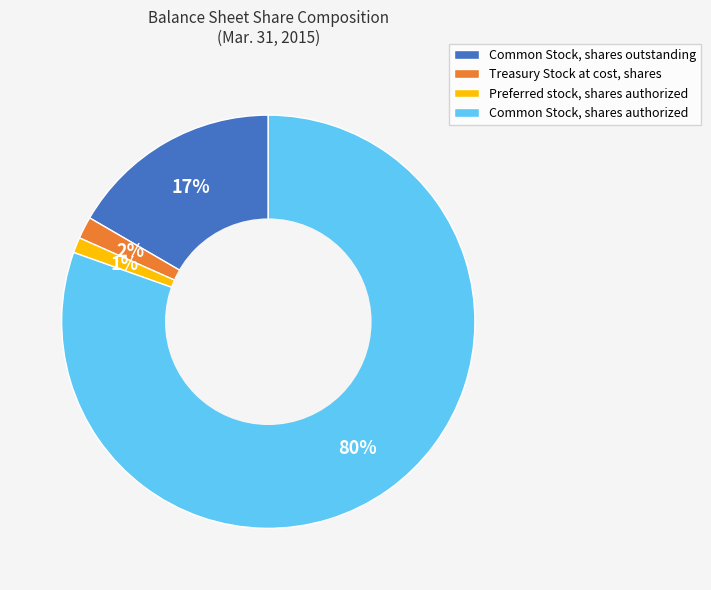

What percentage is the Common Stock, shares authorized slice, to the nearest percent?

80%